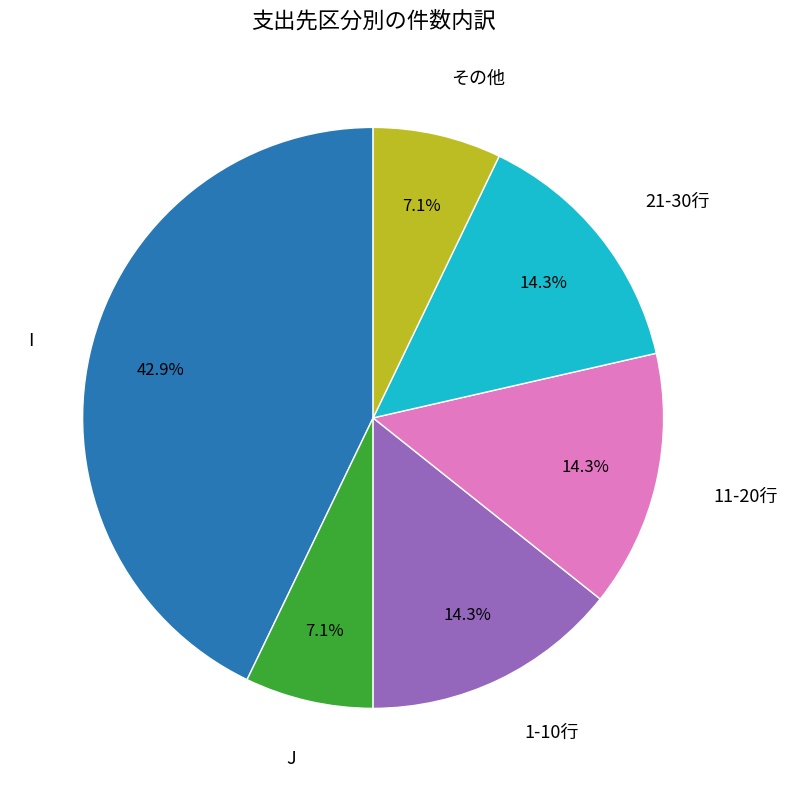

Which category has the biggest portion of the pie?

I